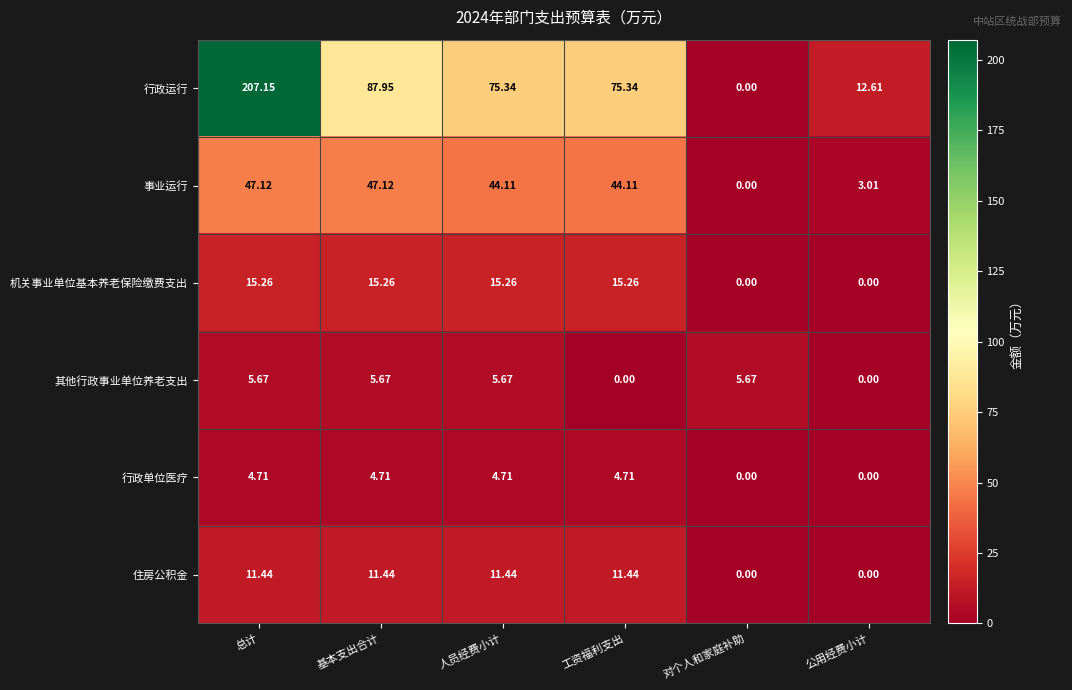

What is the greatest value displayed?

207.2